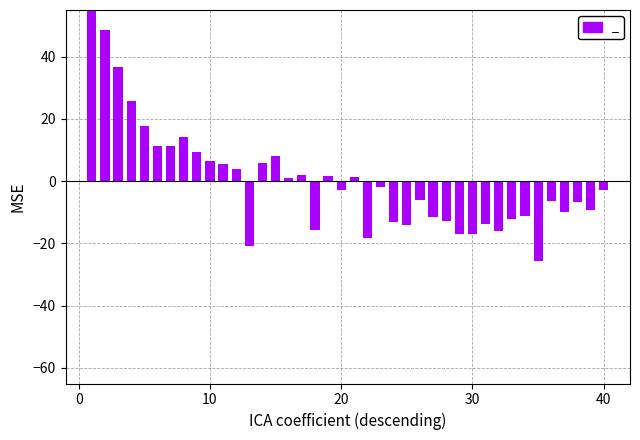

What is the difference between the maximum and minimum values?

80.5